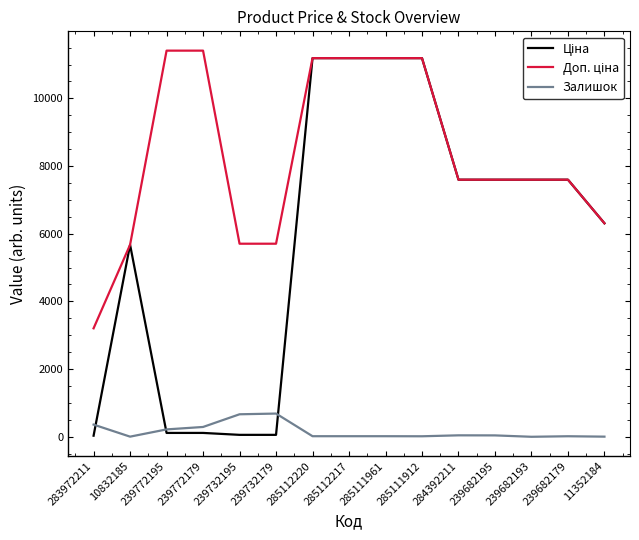

Is it true that Залишок equals 17.0 at 285112220?

True